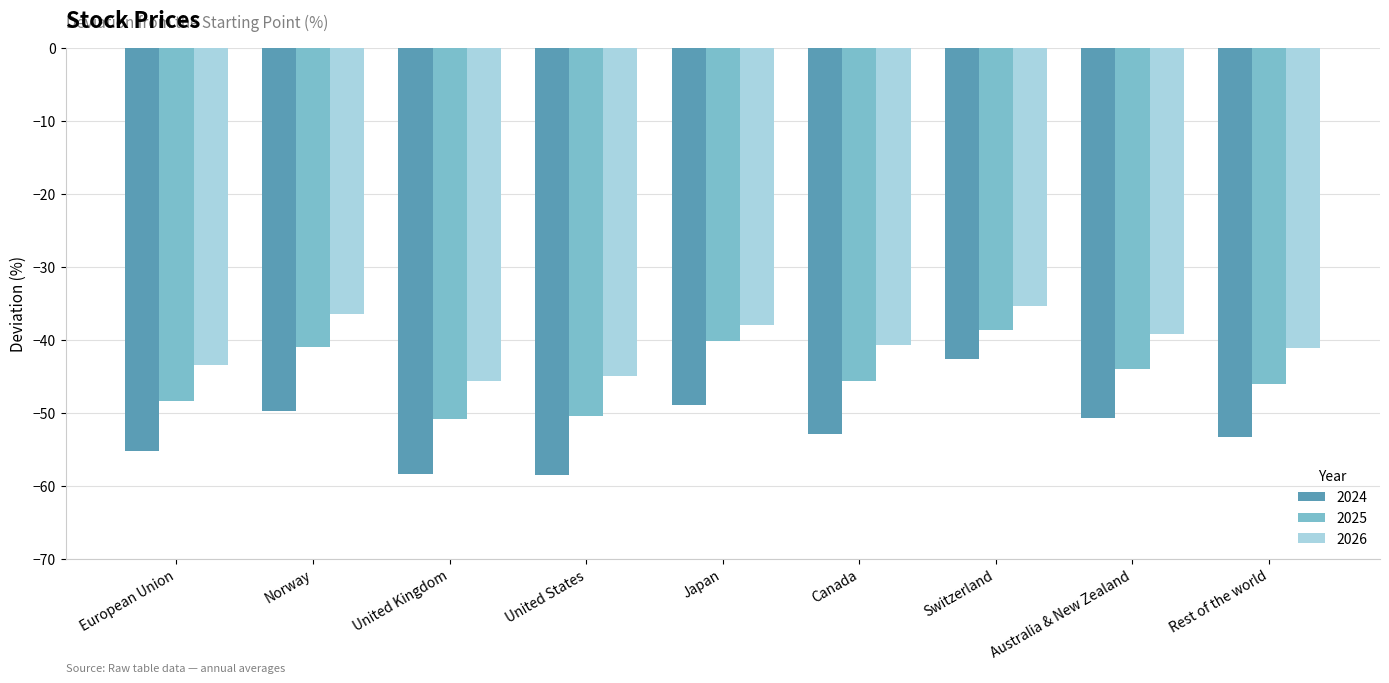

Rank the series by their average value, from highest to lowest.

2026, 2025, 2024